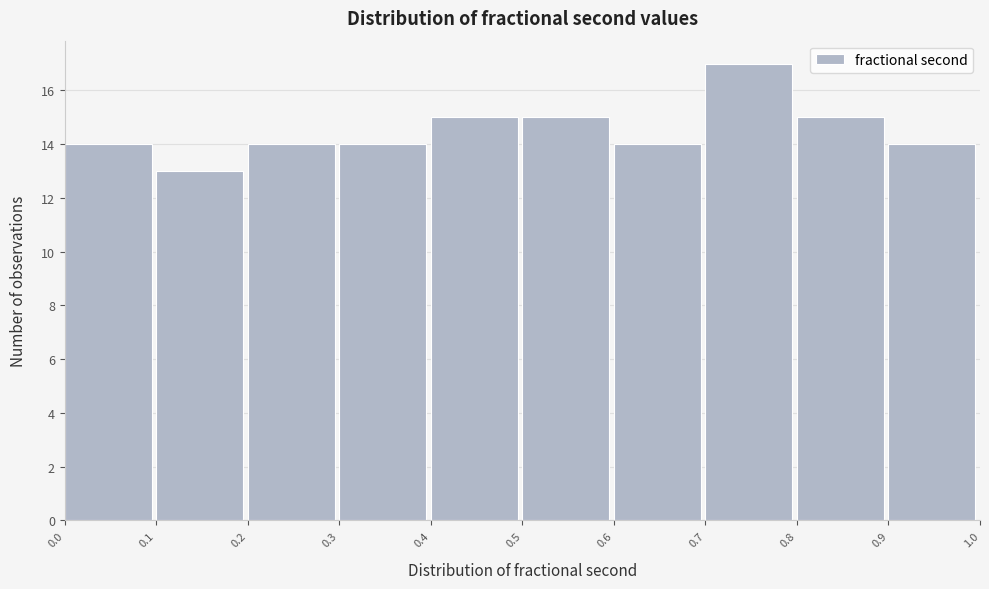

Reading left to right, list every bar in this chart as the range it spans on the x-axis followed by its height. The values are not printed on the chart, so give them approximately, as read against the axis.

0.0 to 0.1: 14
0.1 to 0.2: 13
0.2 to 0.3: 14
0.3 to 0.4: 14
0.4 to 0.5: 15
0.5 to 0.6: 15
0.6 to 0.7: 14
0.7 to 0.8: 17
0.8 to 0.9: 15
0.9 to 1.0: 14